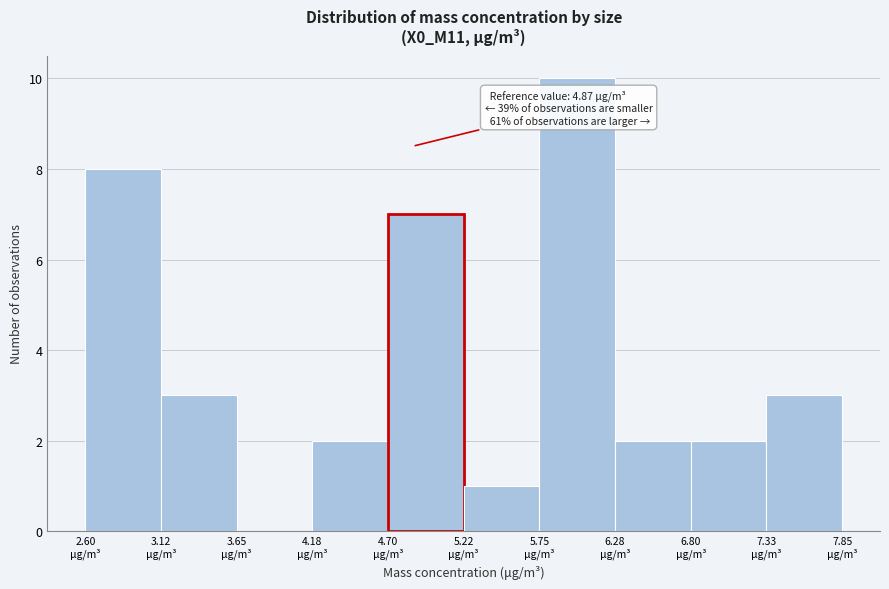

Which range on the x-axis has the tallest bar?

5.8 to 6.3